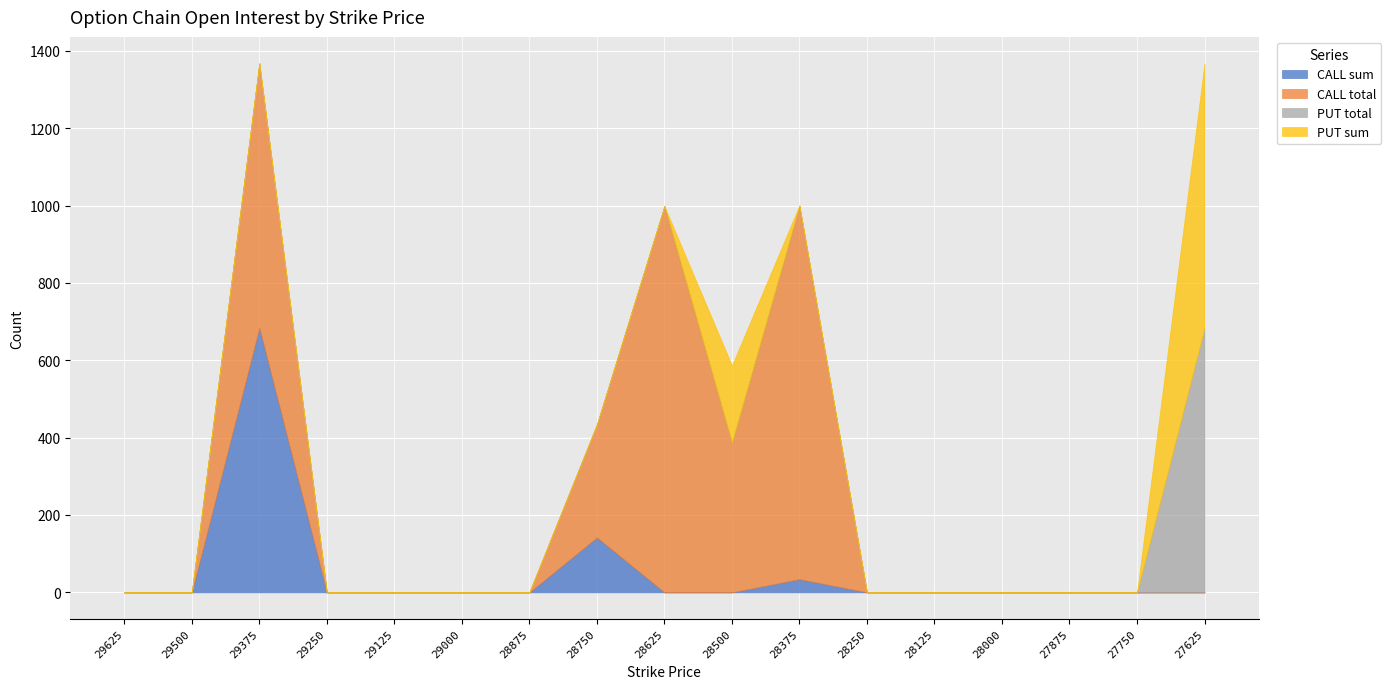

The value of CALL sum at 28625 is 0. True or false?

True